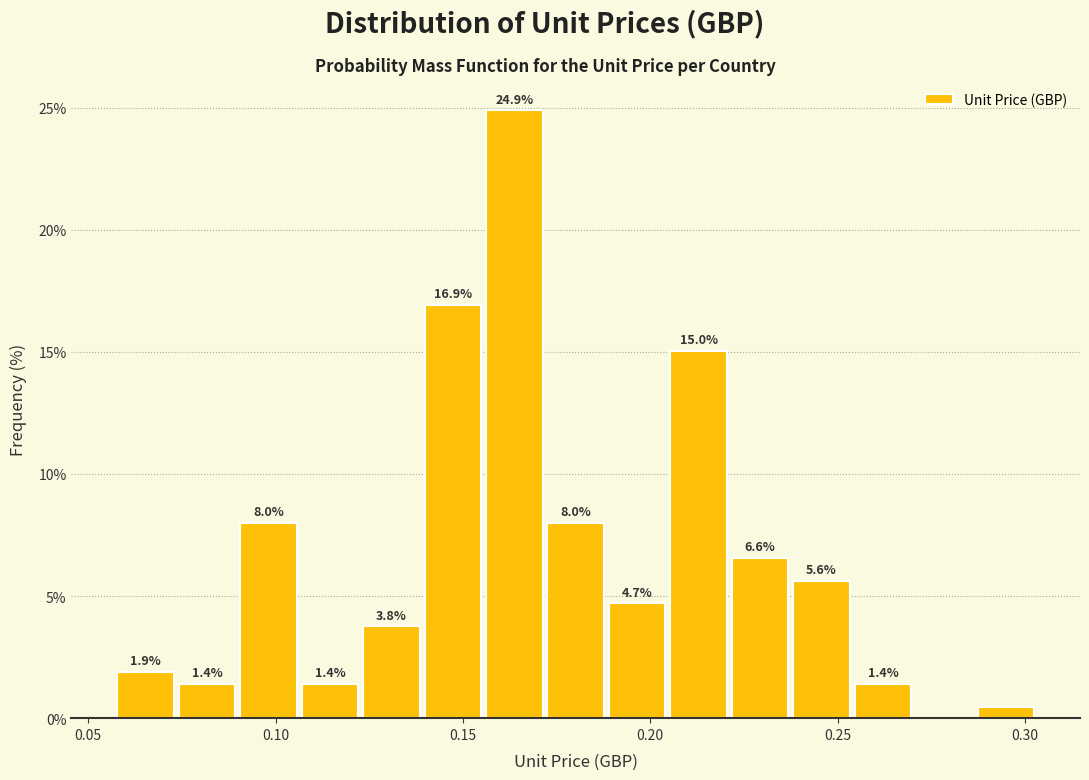

Read against the x-axis, roughly where is the centre of the tallest bar?

0.165